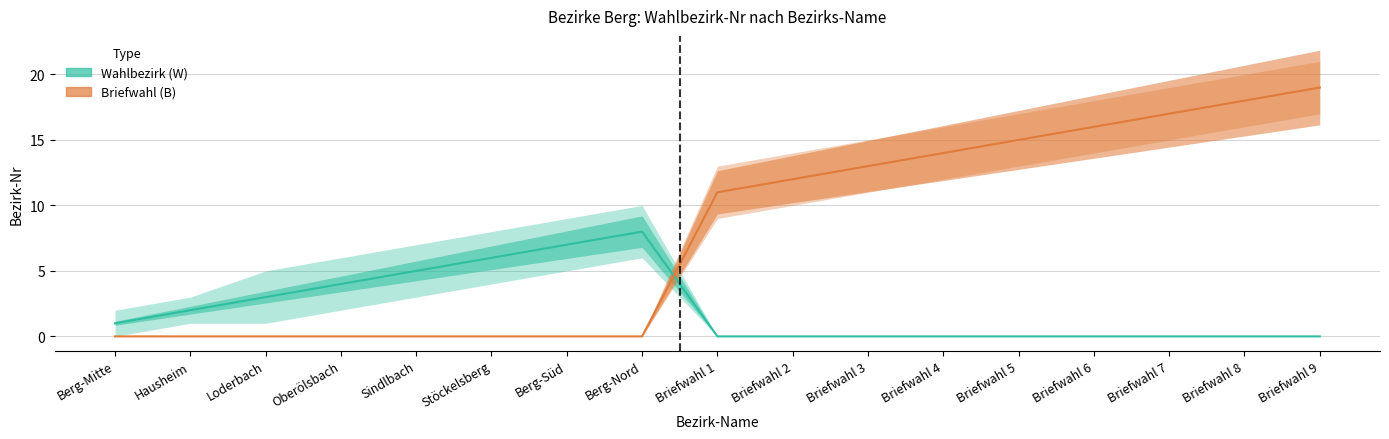

Rank the series by their average value, from highest to lowest.

Briefwahl (B), Wahlbezirk (W)